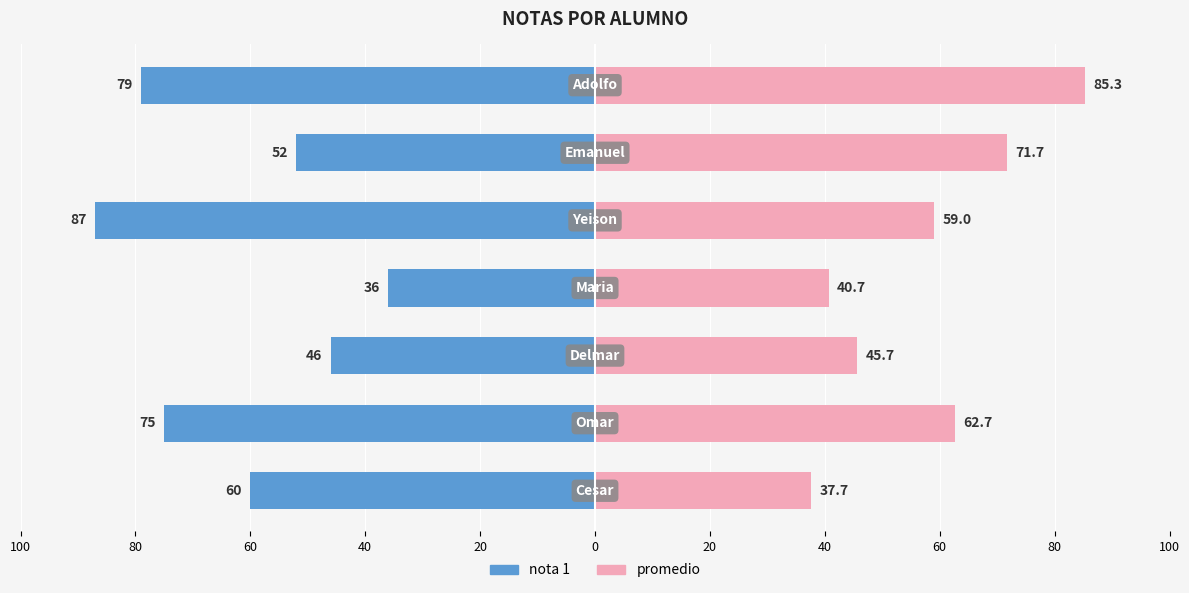

Rank the series at 80 from lowest to highest value.

nota 1, promedio